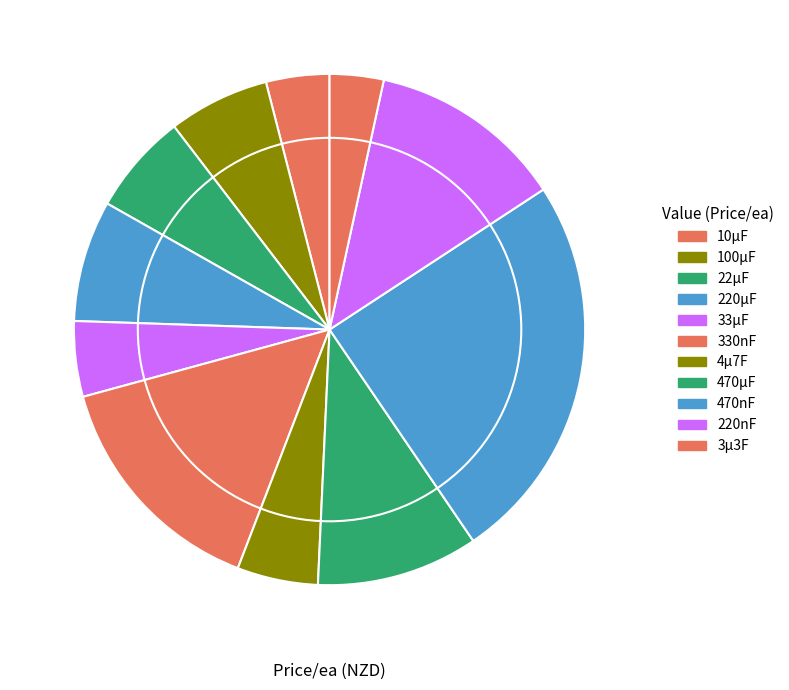

Which category has the smallest portion of the pie?

3µ3F